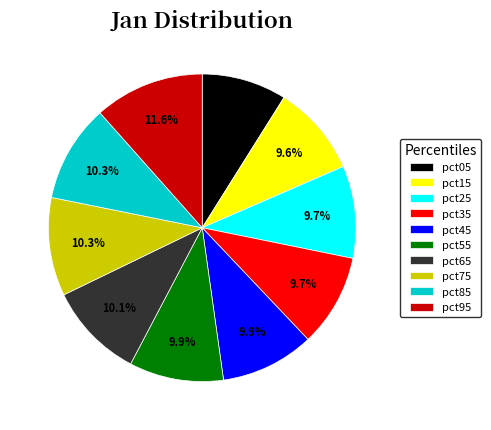

Count the number of slices in the pie.

10